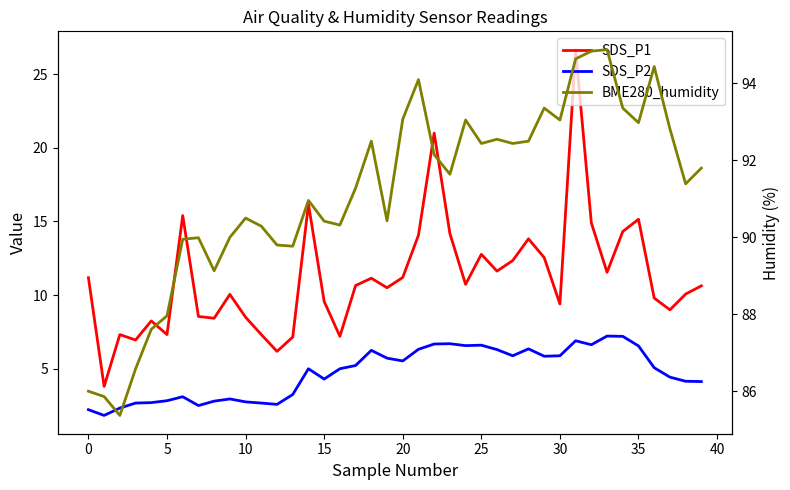

What is the label of the 40th point from the left?

39